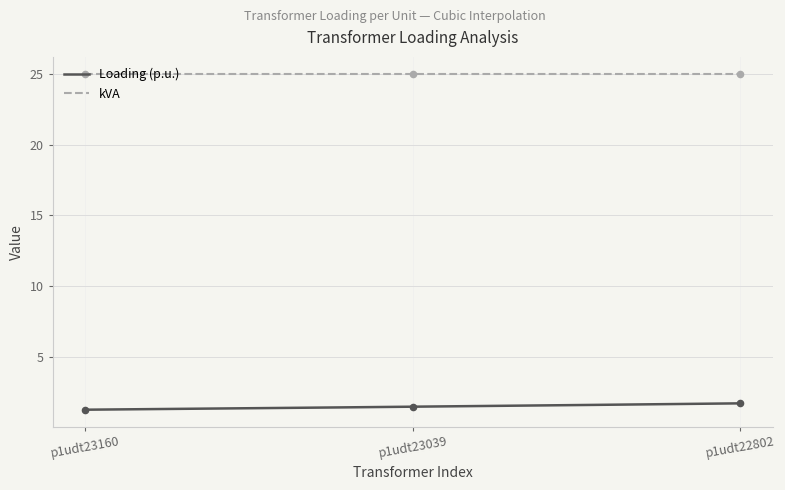

What is the change in value from p1udt23160 to p1udt22802?

+0.4